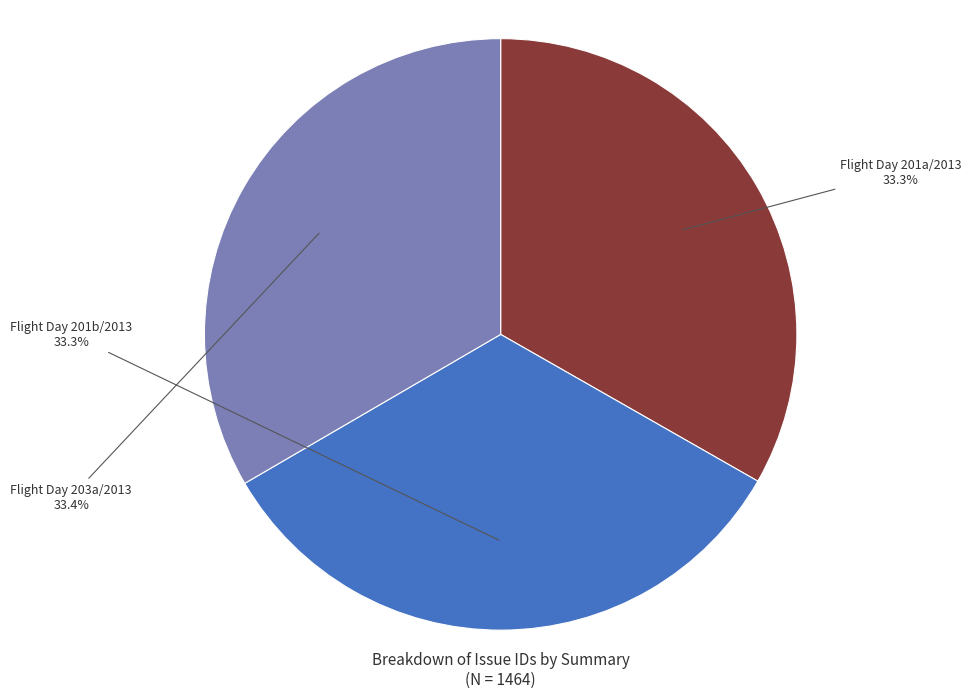

What is the ratio of the value at Flight Day 203a/2013 to the value at Flight Day 201b/2013?

1.0